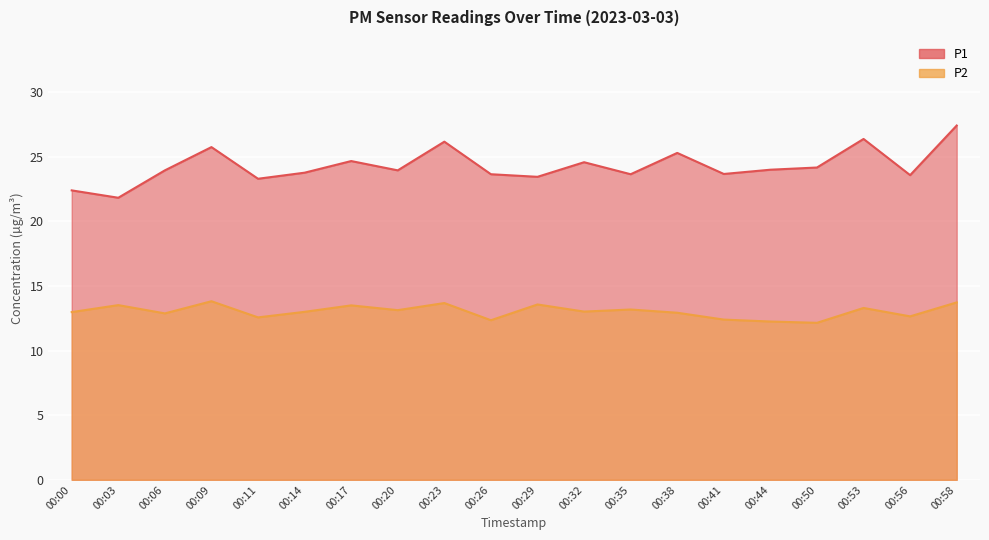

True or false: P2 has a value of 13.5 at 00:03.

True